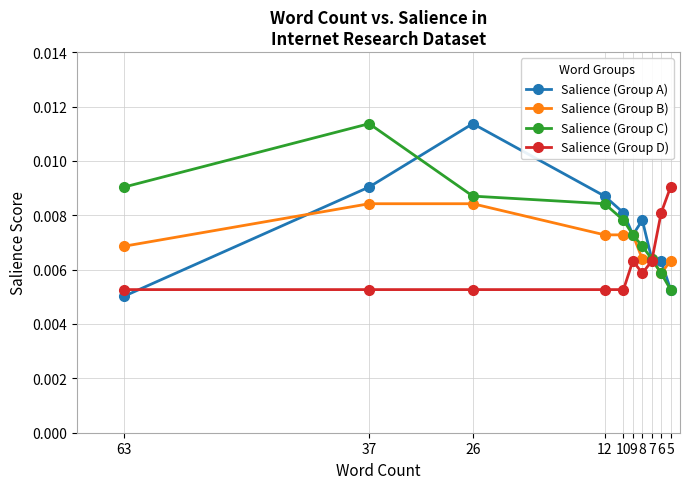

At which category does Salience (Group A) reach its first local valley?

9